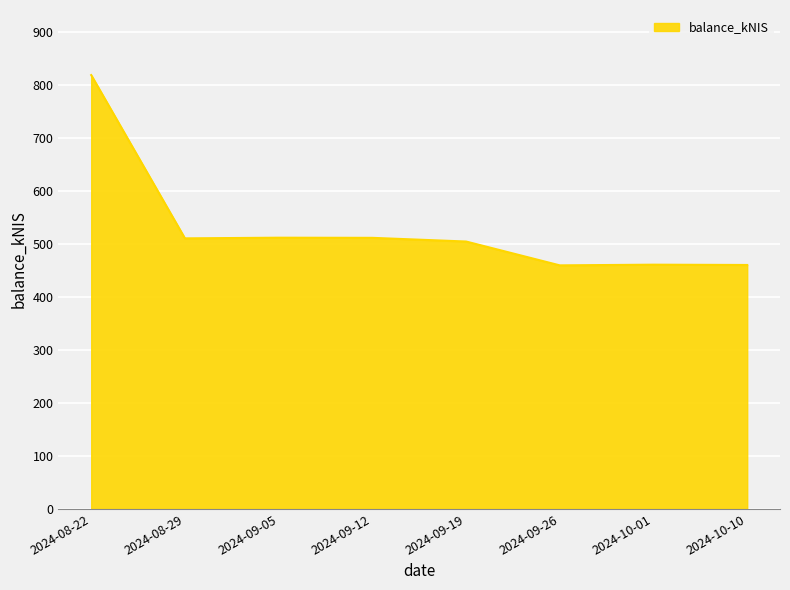

What is the ratio of the value at 2024-09-19 to the value at 2024-10-01?

1.1